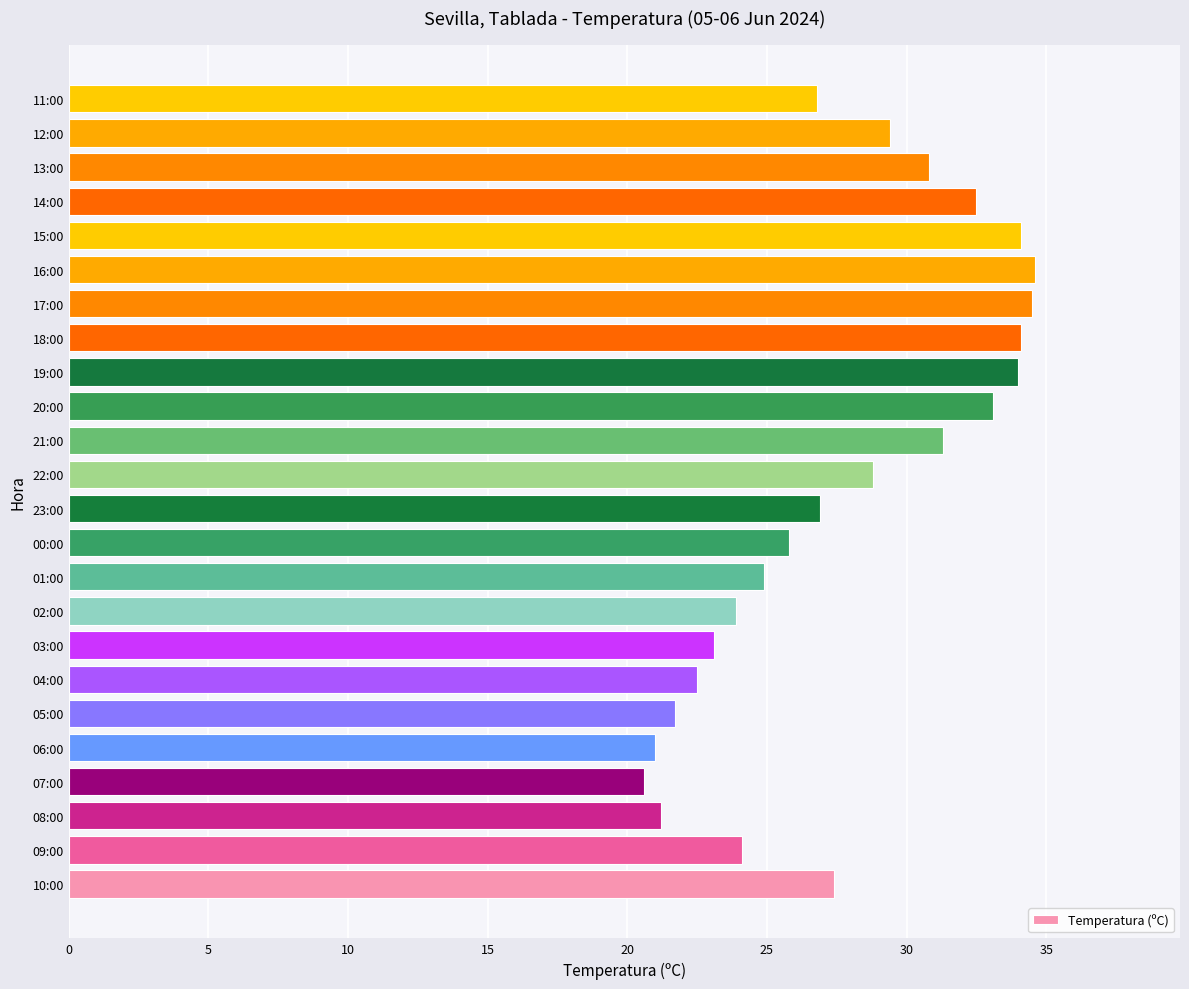

What is the change in value from 02:00 to 16:00?

+10.7